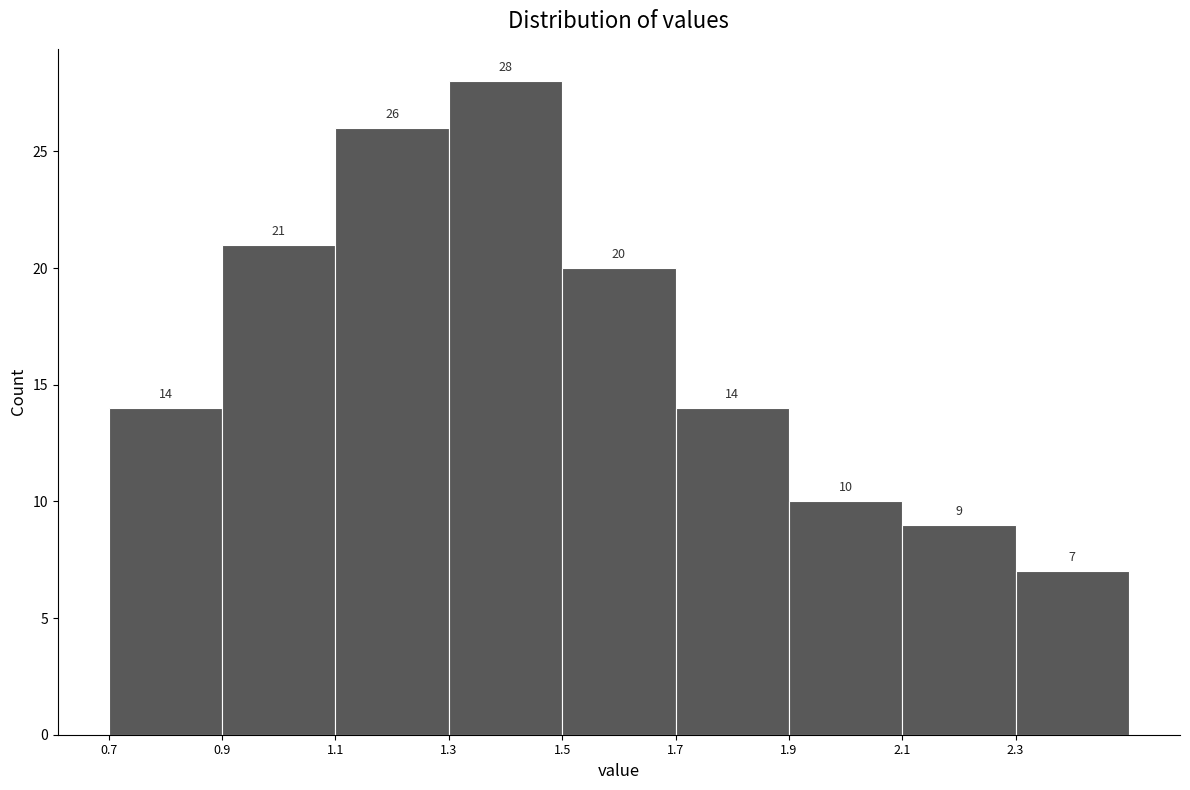

How tall is the bar that spans 1.3 to 1.5 on the x-axis?

28